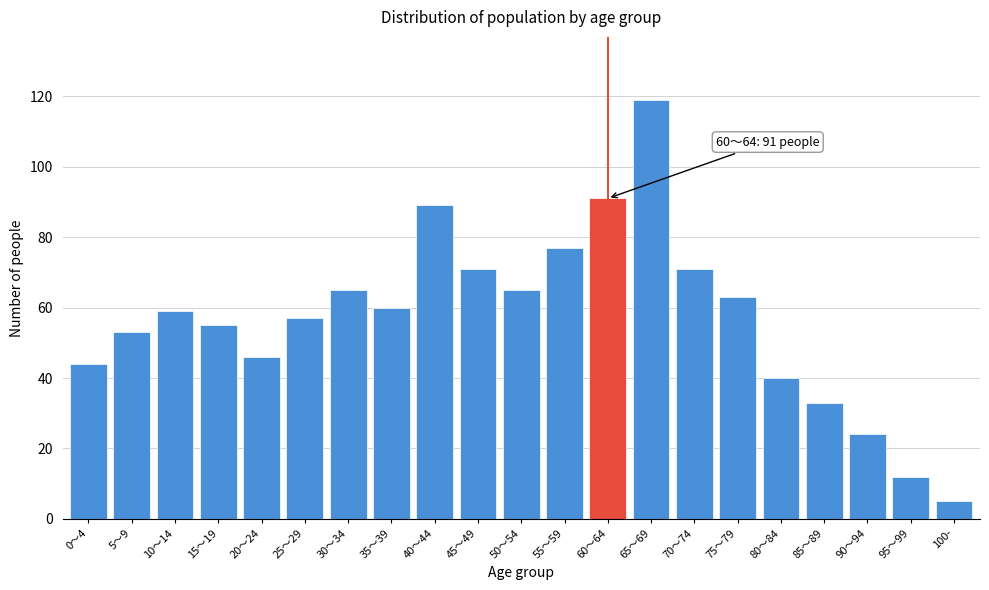

Reading left to right, transcribe all the data shown in this chart.

44	53	59	55	46	57	65	60	89	71	65	77	91	119	71	63	40	33	24	12	5